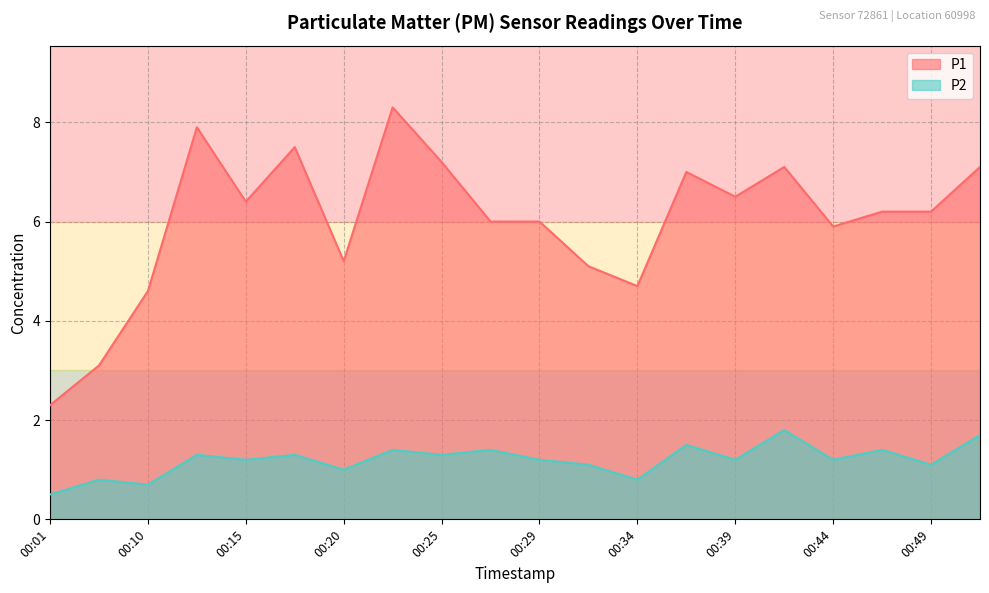

Is it true that P1 equals 3.6 at 00:01?

False